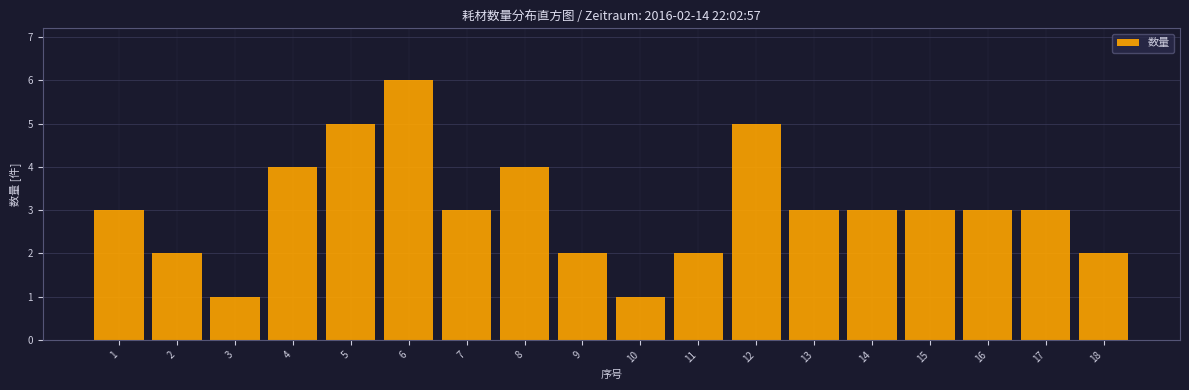

Reading left to right, transcribe all the data shown in this chart.

1=3	2=2	3=1	4=4	5=5	6=6	7=3	8=4	9=2	10=1	11=2	12=5	13=3	14=3	15=3	16=3	17=3	18=2